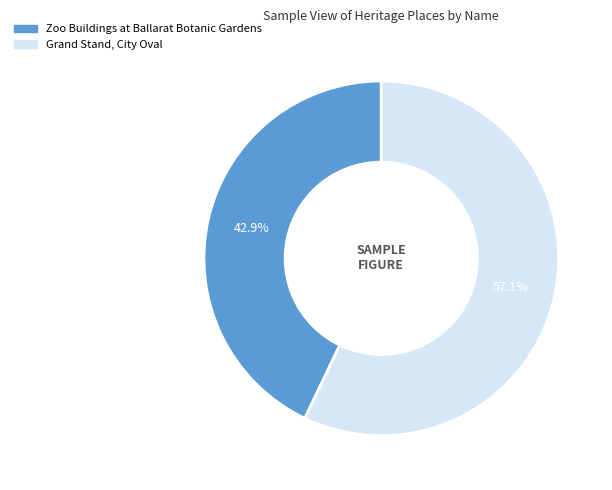

Which slice represents more than half of the pie?

Grand Stand, City Oval